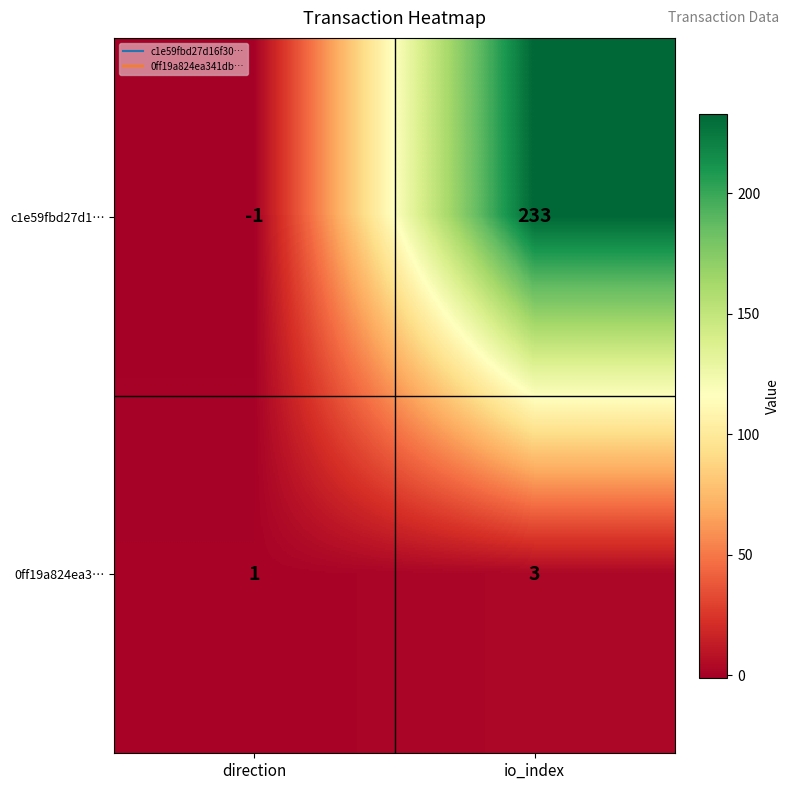

Reading right to left, transcribe all the data shown in this chart.

c1e59fbd27d1…: io_index=233	direction=-1
0ff19a824ea3…: io_index=3	direction=1